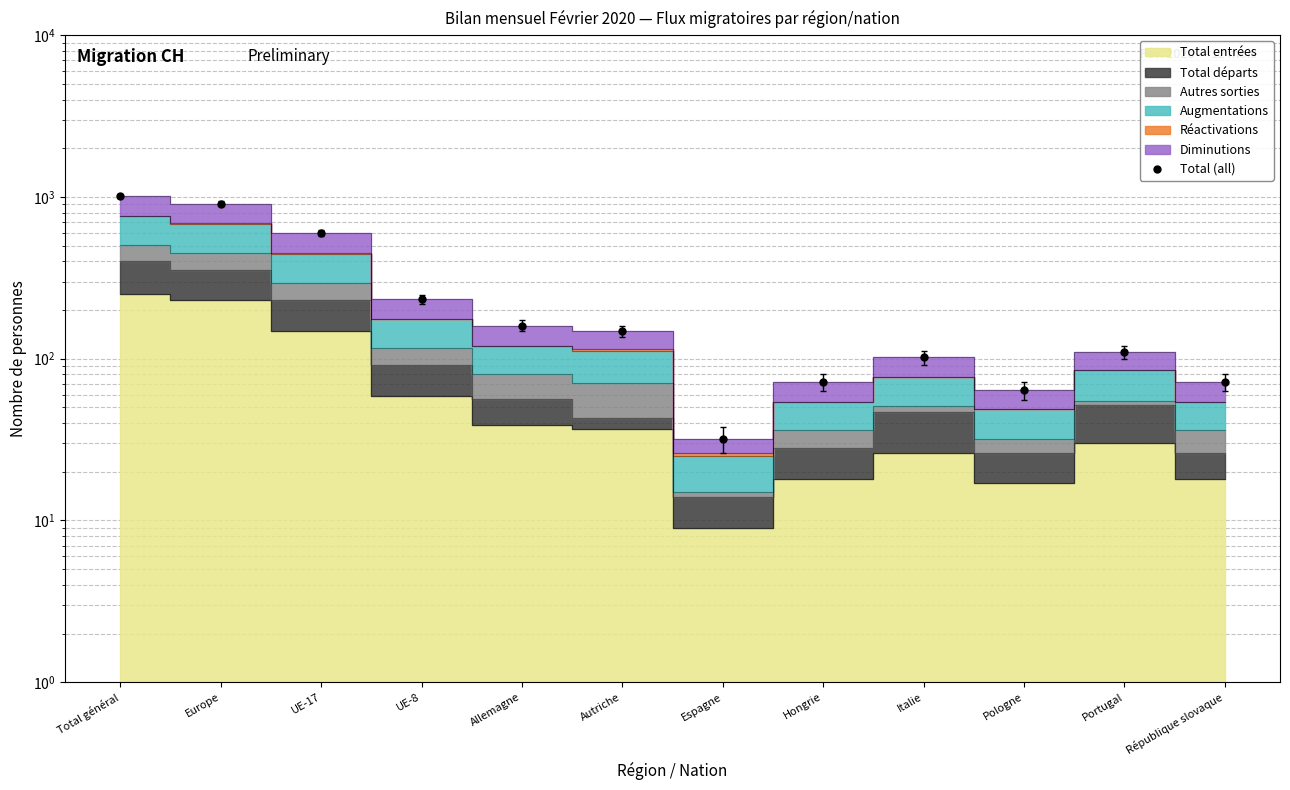

The chart shows a value of 908 at Europe. True or false?

True